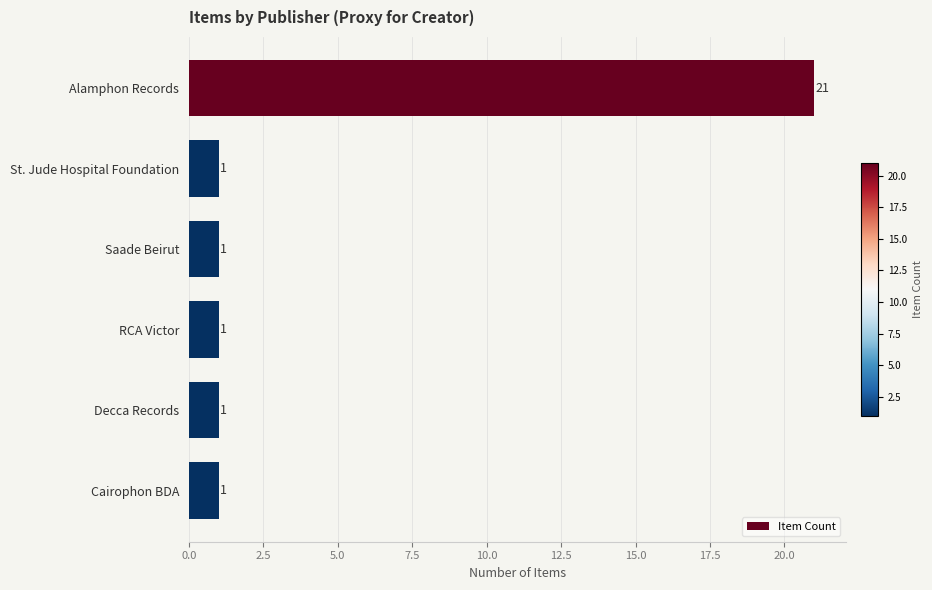

Is it true that the value at St. Jude Hospital Foundation is 2?

False